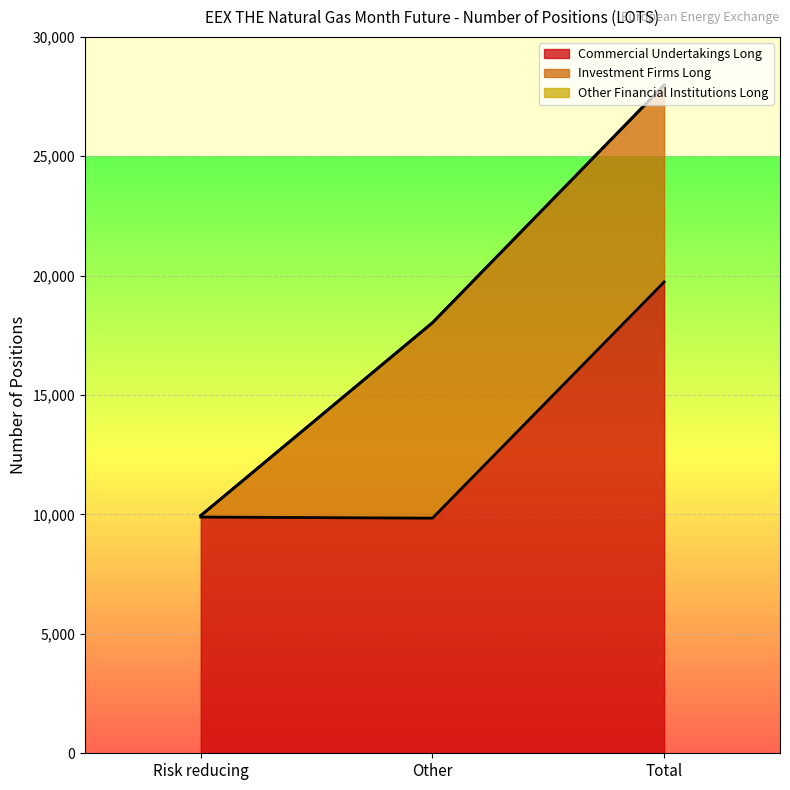

How many data points in Commercial Undertakings Long are above 9892?

1